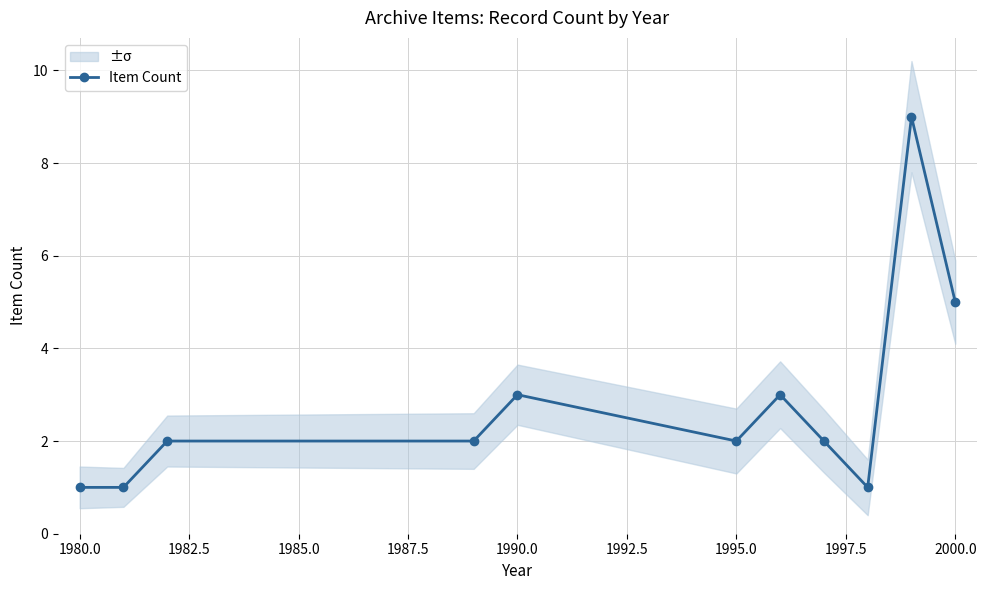

What is the sum of all values?

31